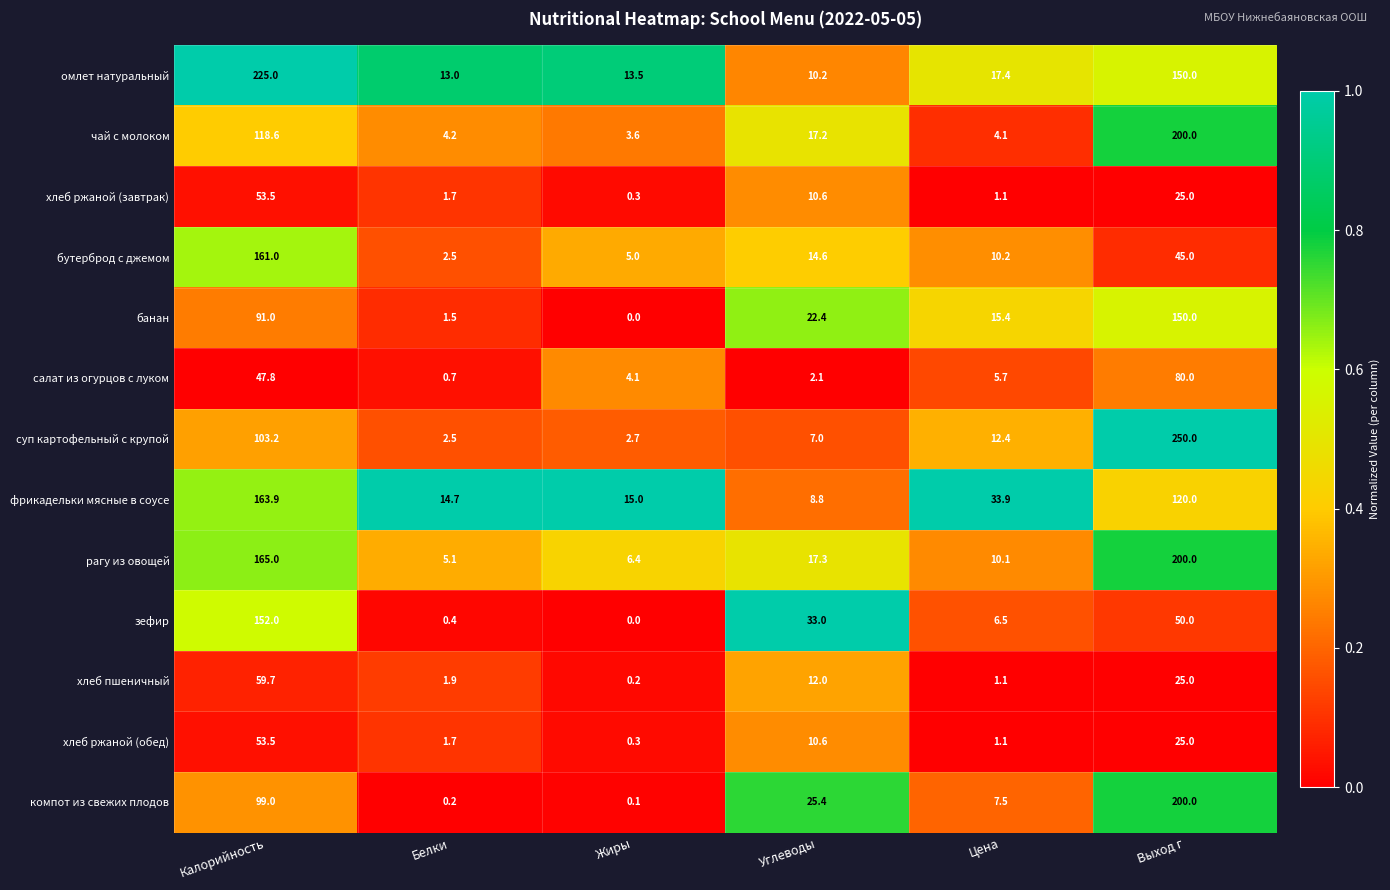

How many values in the компот из свежих плодов series are below 25?

3